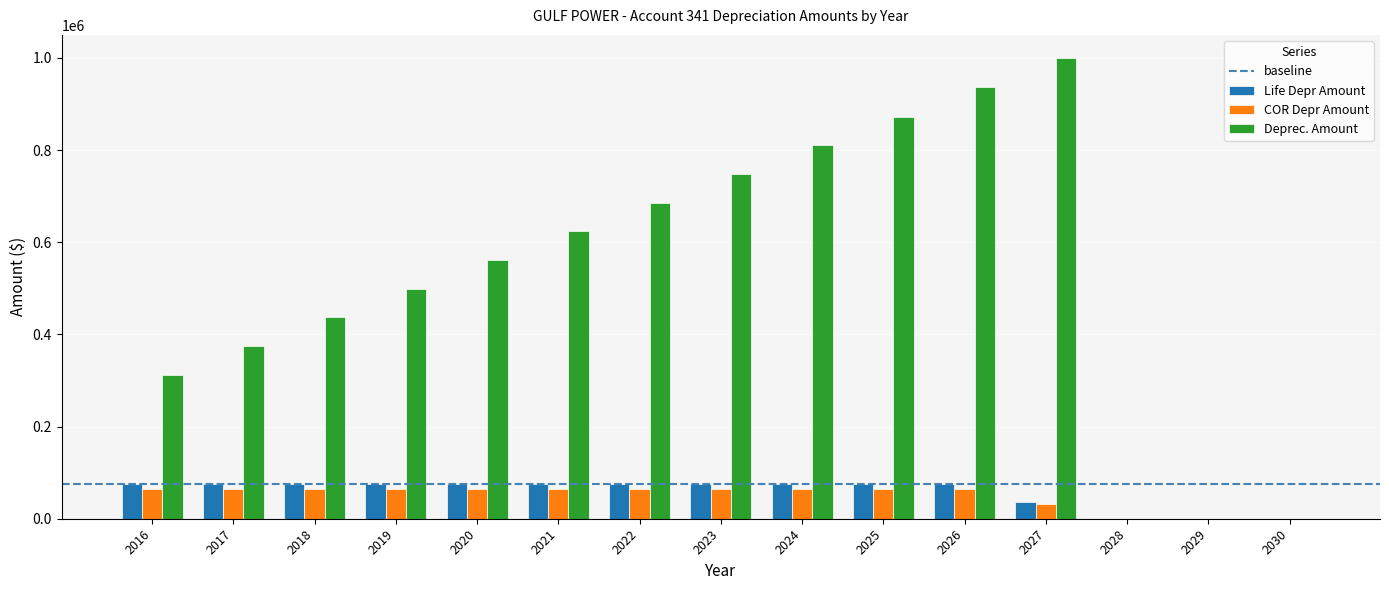

What is the sum of all Deprec. Amount values?

7859918.2